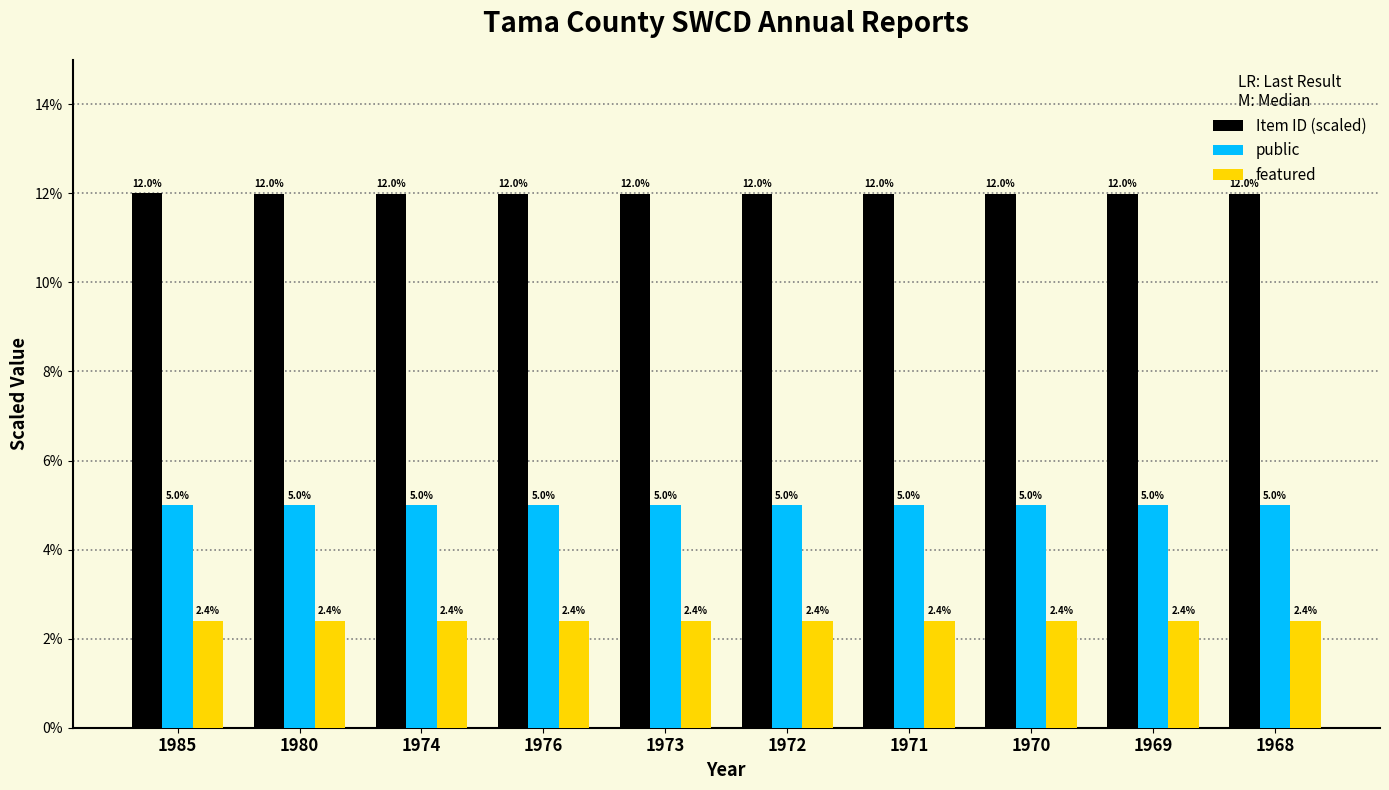

The value of public at 1969 is 8.8. True or false?

False